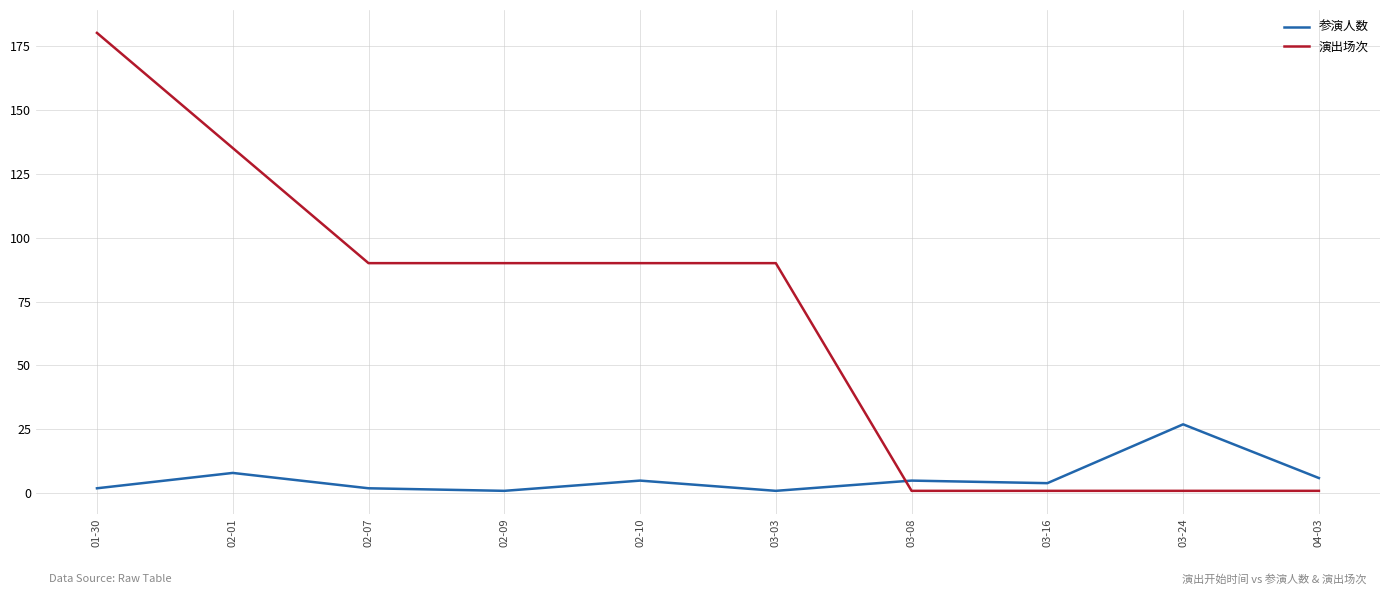

At 01-30, list the series in order from largest to smallest.

演出场次, 参演人数